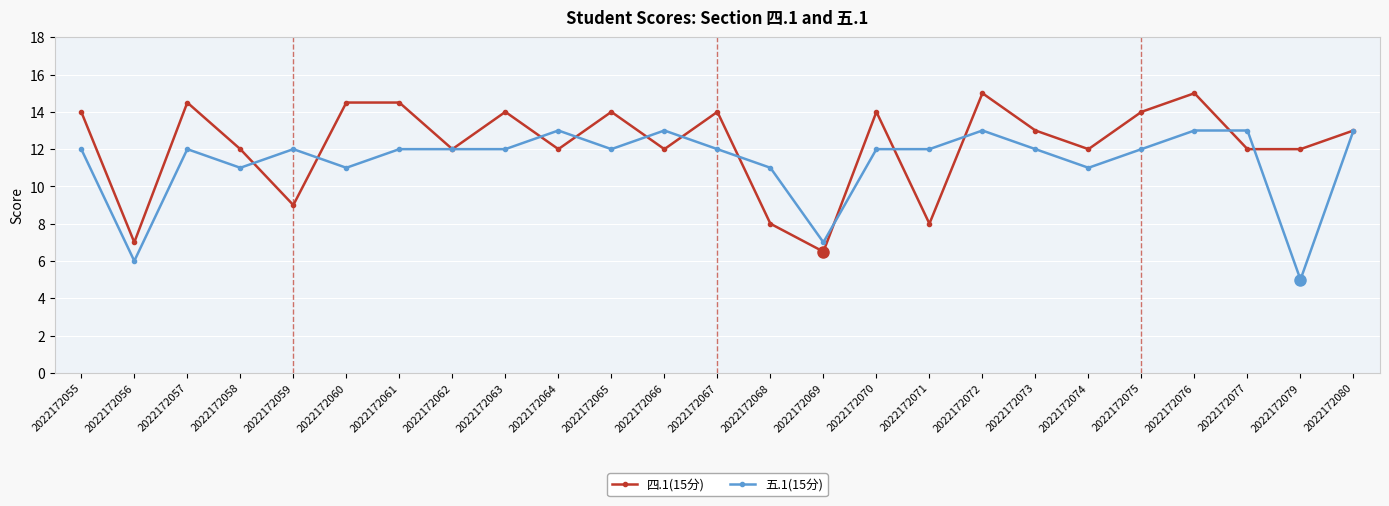

What is the total value across all series at 2022172061?

26.5